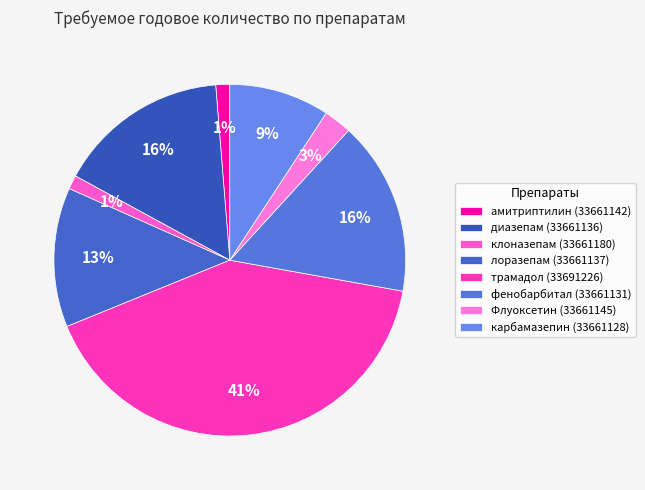

To the nearest percent, what percentage of the pie is фенобарбитал (33661131)?

16%